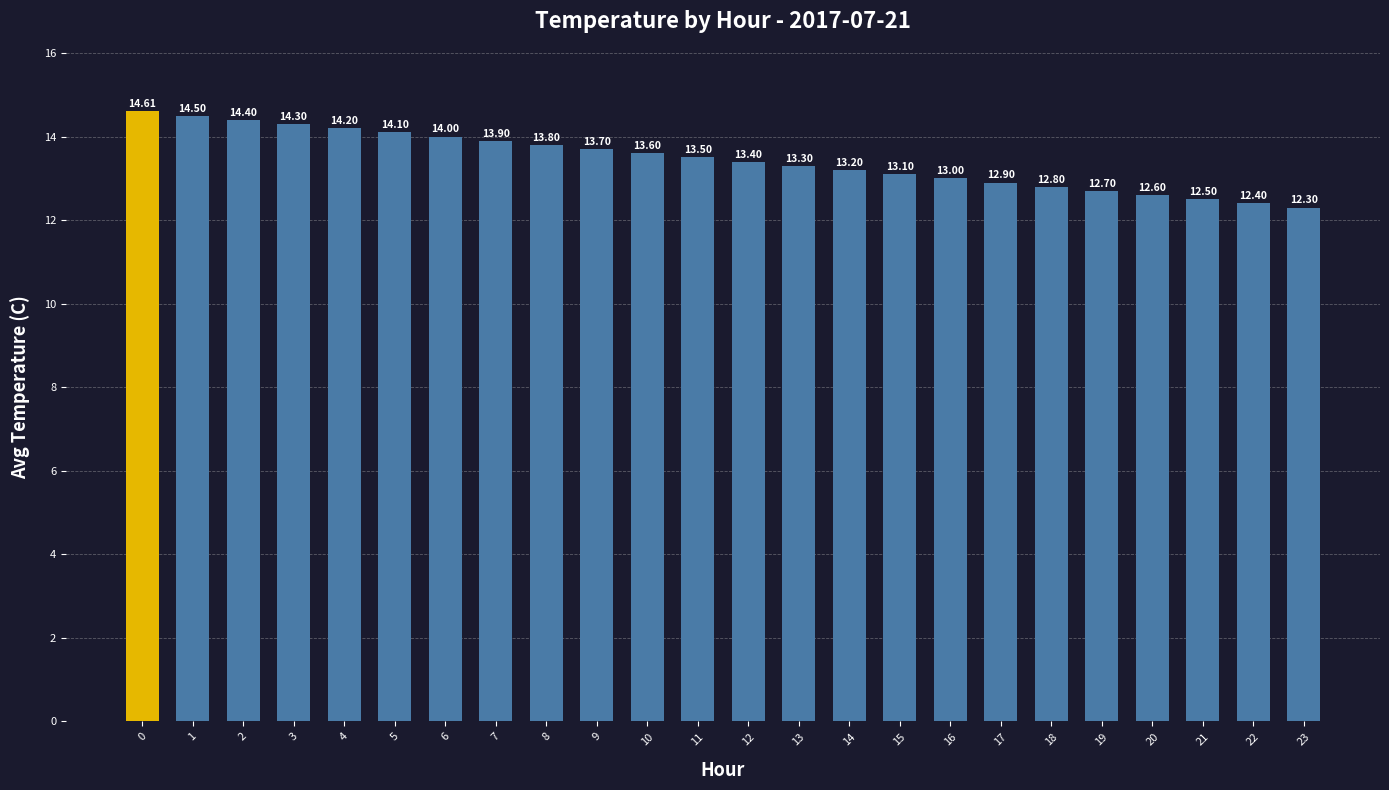

What is the value of the 5th bar from the left?

14.2